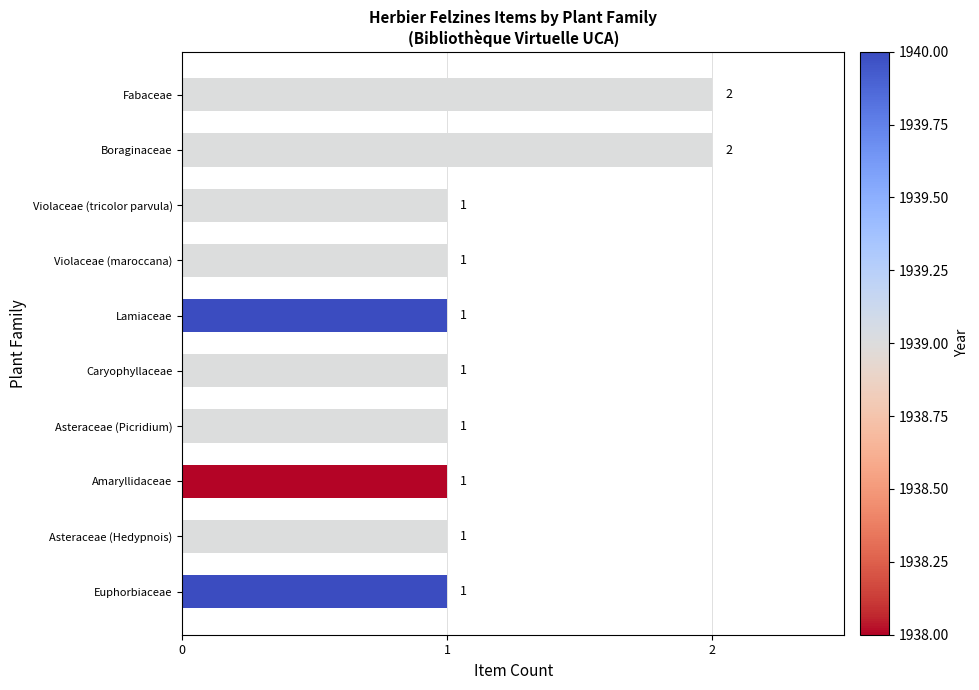

How many bars are there in total?

10